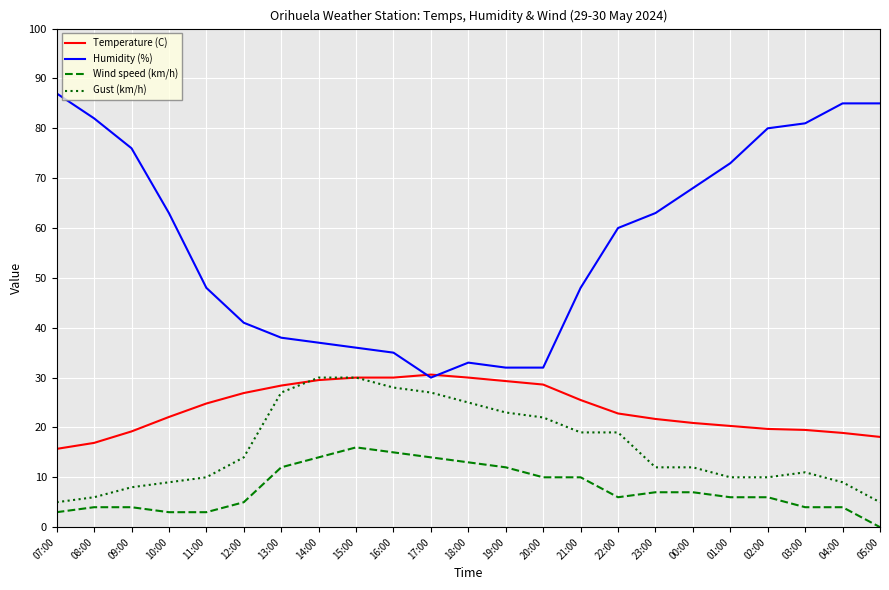

Which series has the largest total across all categories?

Humidity (%)